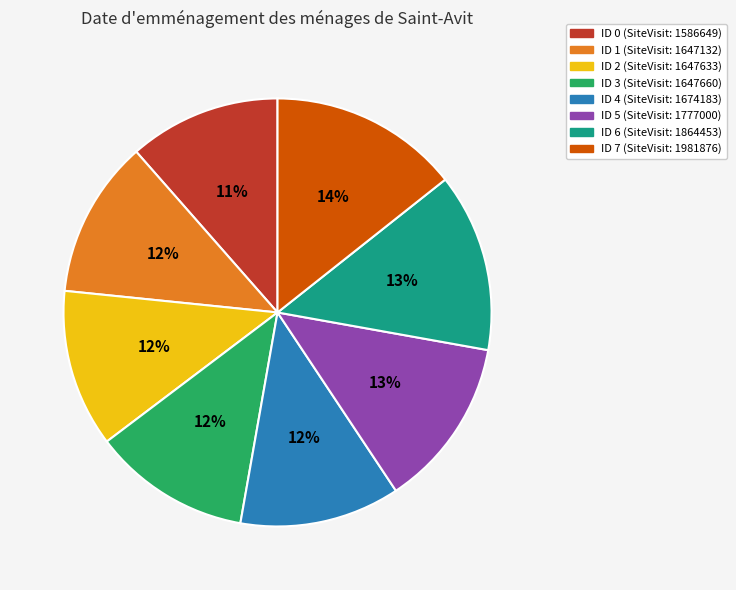

Combined, do ID 6 (SiteVisit: 1864453) and ID 1 (SiteVisit: 1647132) account for over 50%?

No